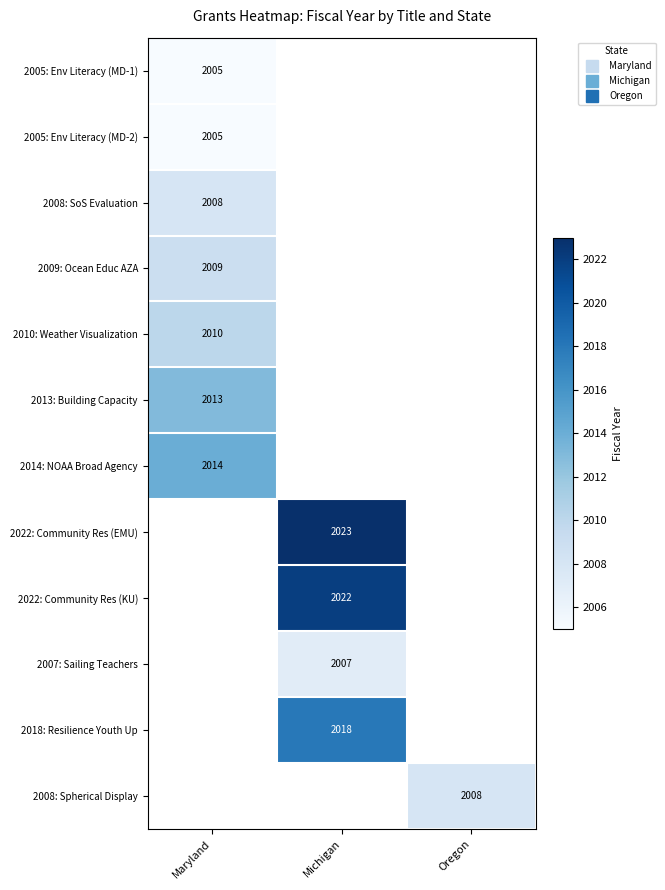

What is the maximum value shown in the chart?

2023.0